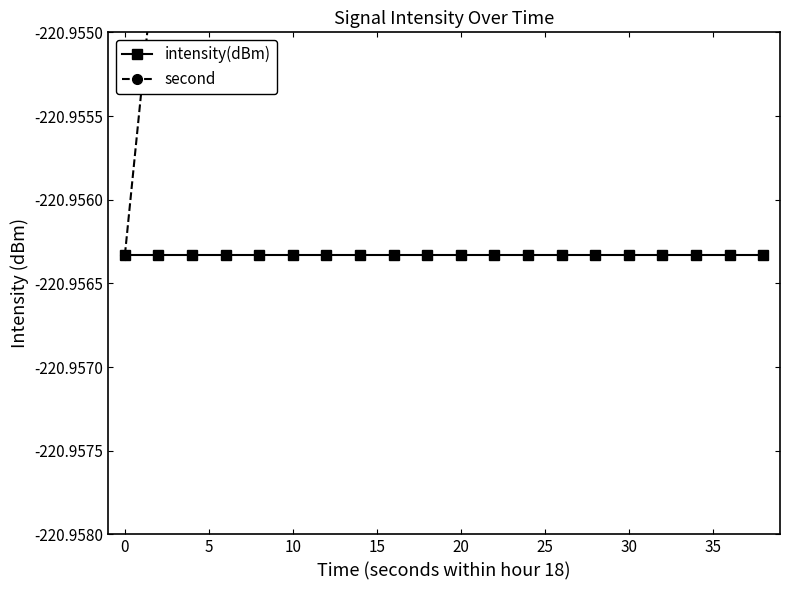

Reading left to right, extract all data points from this chart.

intensity(dBm): -221.0	-221.0	-221.0	-221.0	-221.0	-221.0	-221.0	-221.0	-221.0	-221.0	-221.0	-221.0	-221.0	-221.0	-221.0	-221.0	-221.0	-221.0	-221.0	-221.0
second: -221.0	-221.0	-221.0	-221.0	-220.9	-220.9	-220.9	-220.9	-220.9	-220.9	-220.9	-220.9	-220.9	-220.9	-220.9	-220.9	-220.9	-220.9	-220.9	-220.9